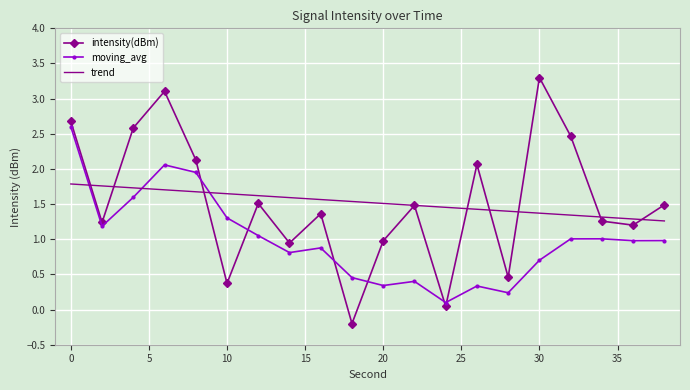

What is the maximum value for intensity(dBm)?

3.3